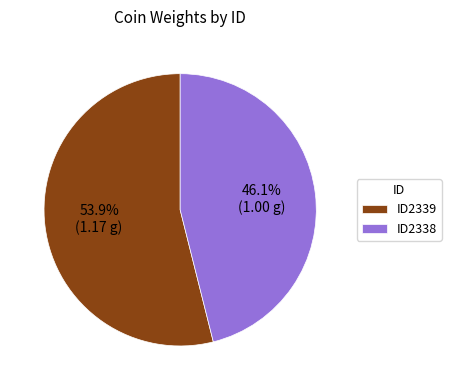

Which category has the smallest portion of the pie?

ID2338